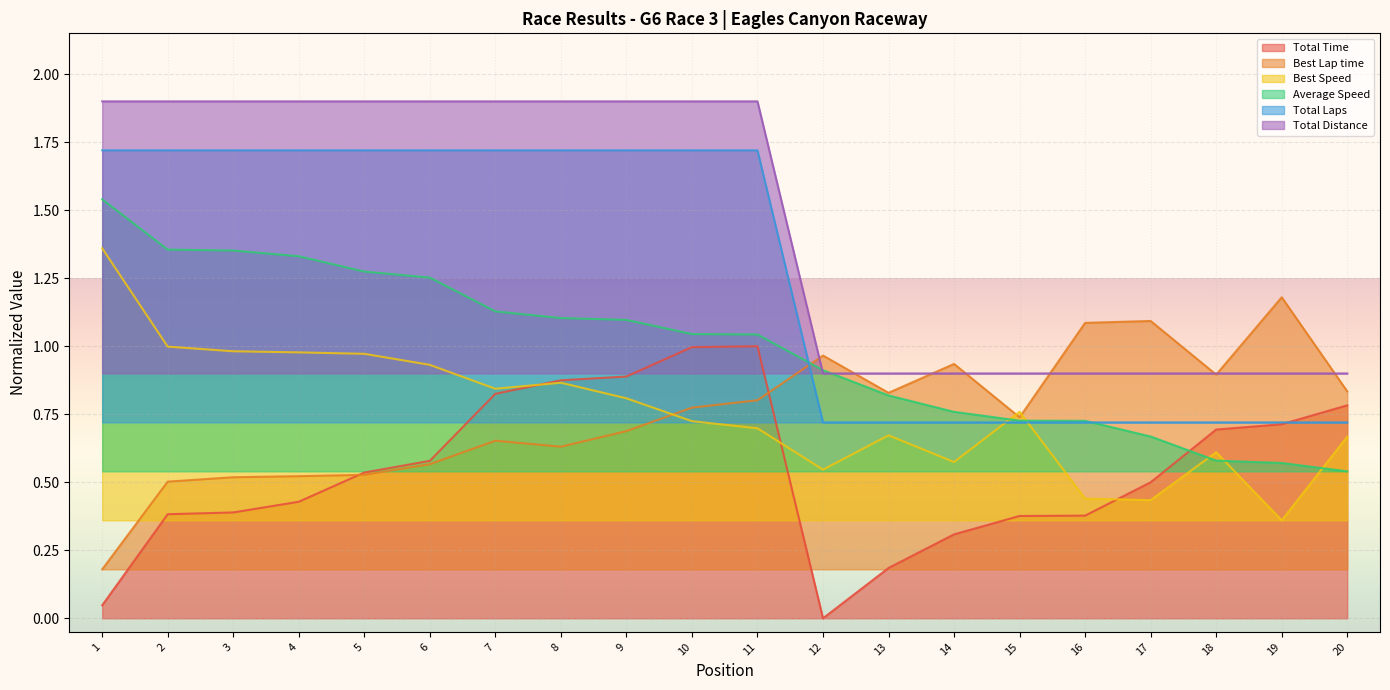

Is it true that Total Distance equals 2.6 at 4?

False